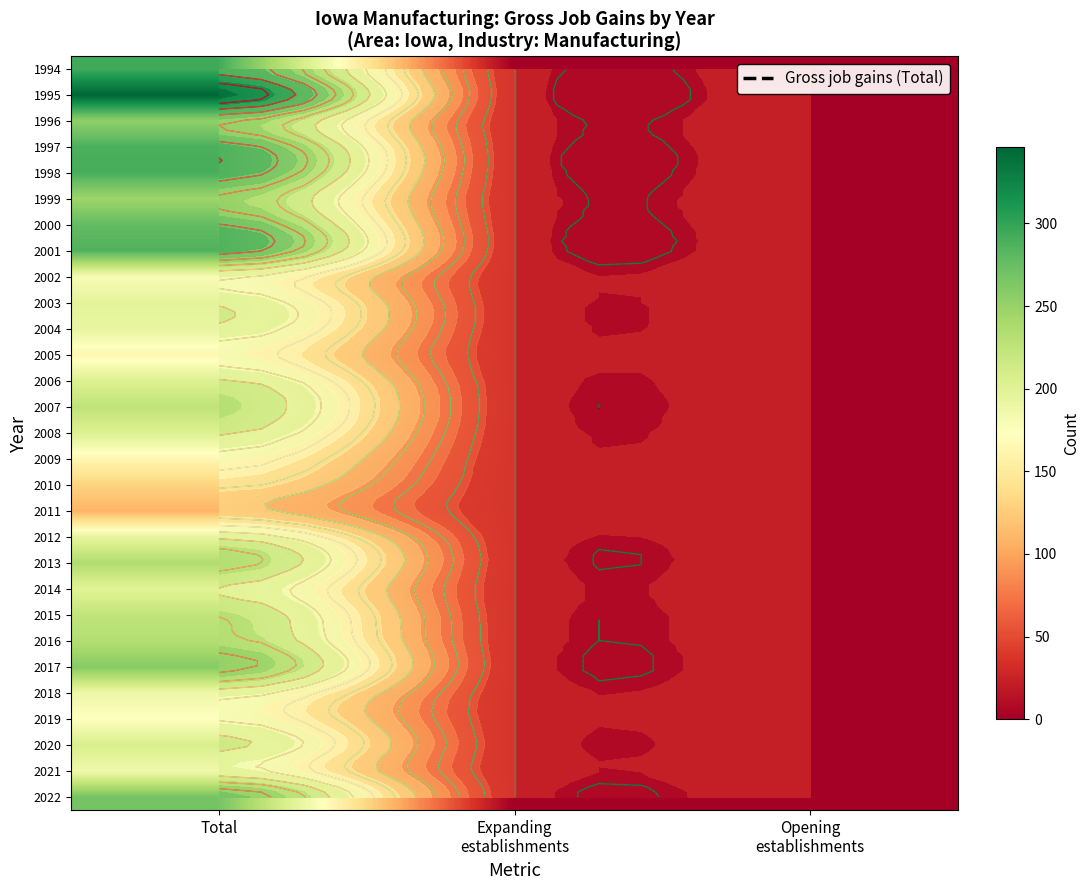

Which has a higher value, Opening
establishments or Total?

Total